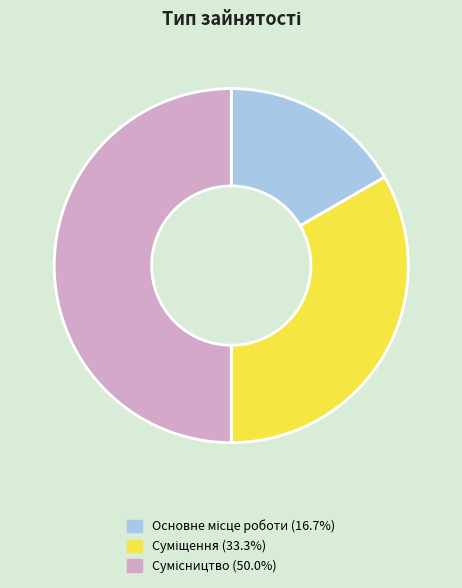

What percentage do Основне місце роботи and Суміщення together represent?

50.0%